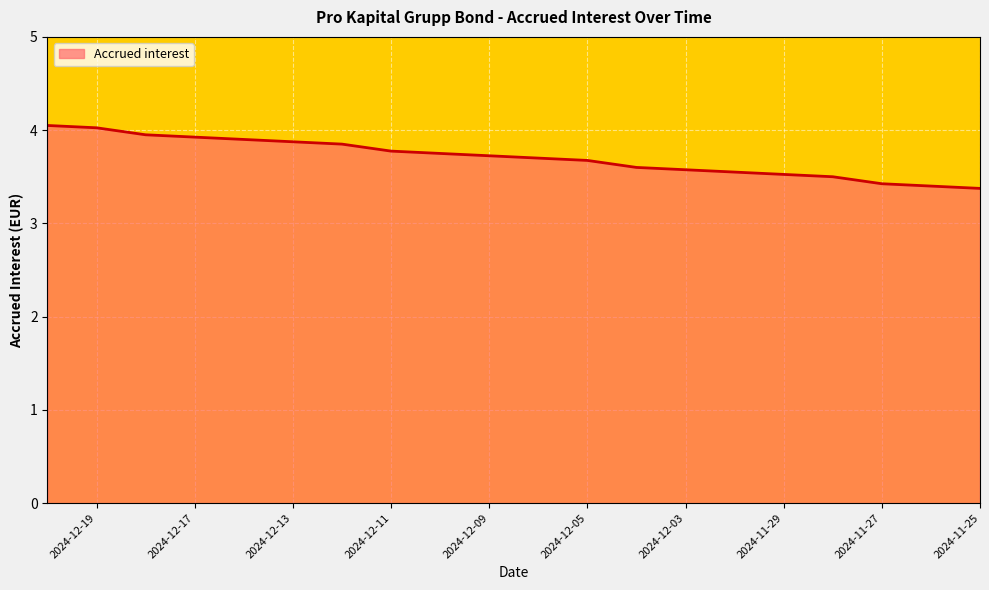

How many data points does each series have?

20